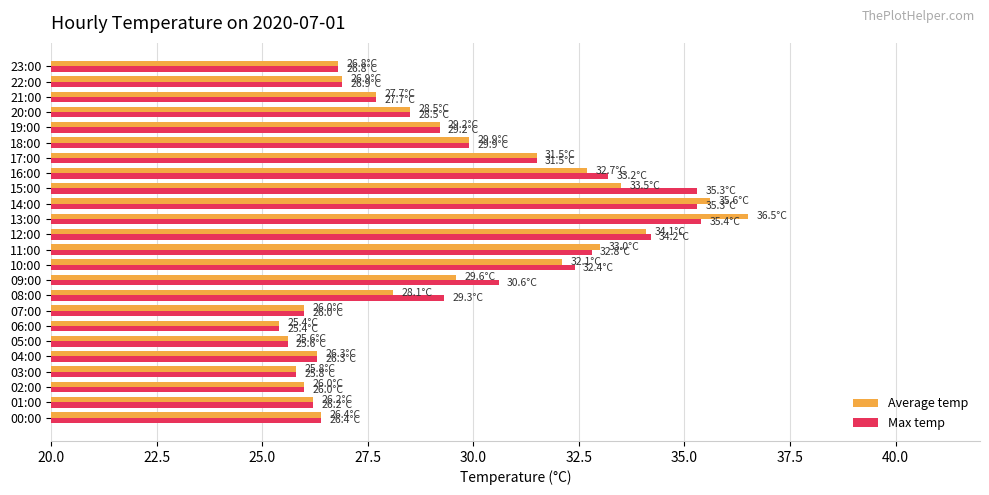

How many data points in Max temp are above 29?

12